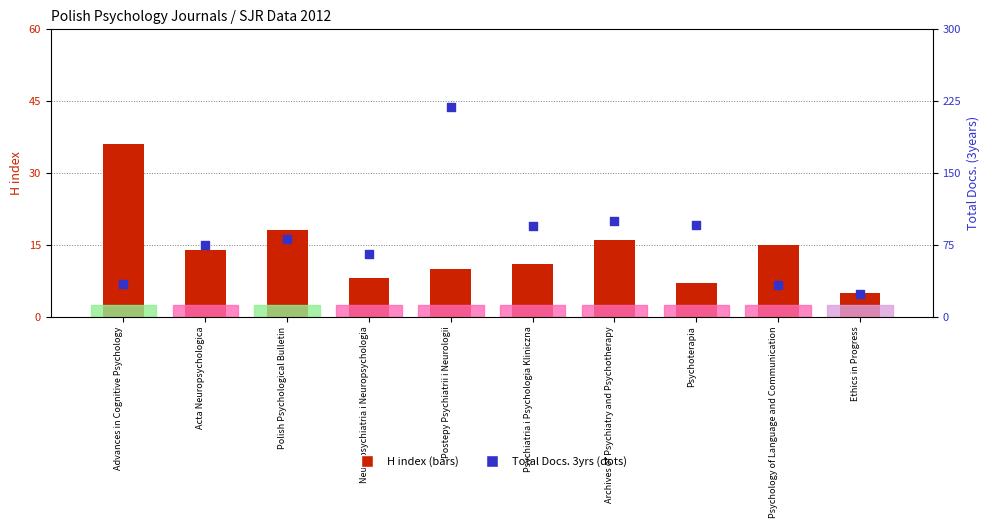

At which category is the sum across all series the highest?

Postepy Psychiatrii i Neurologii